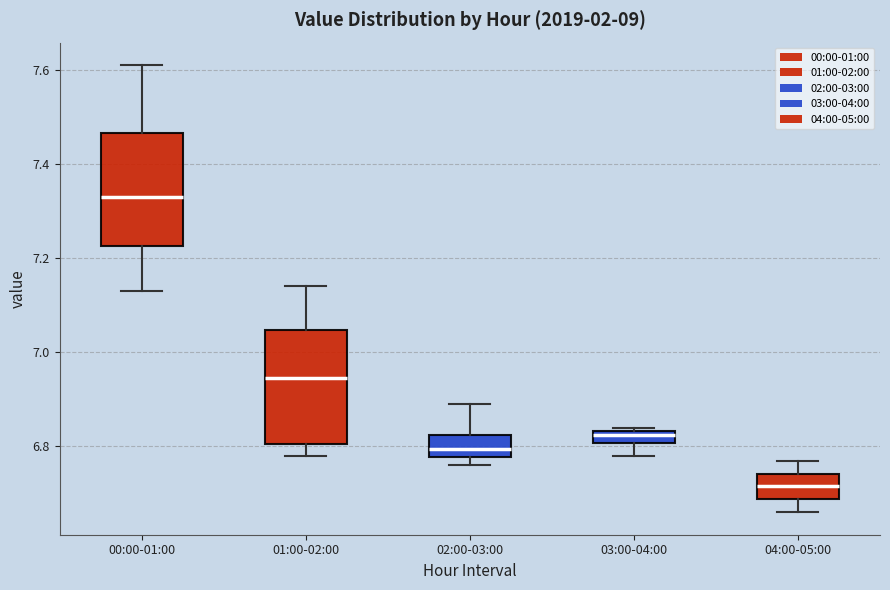

Which box has the highest median line?

00:00-01:00